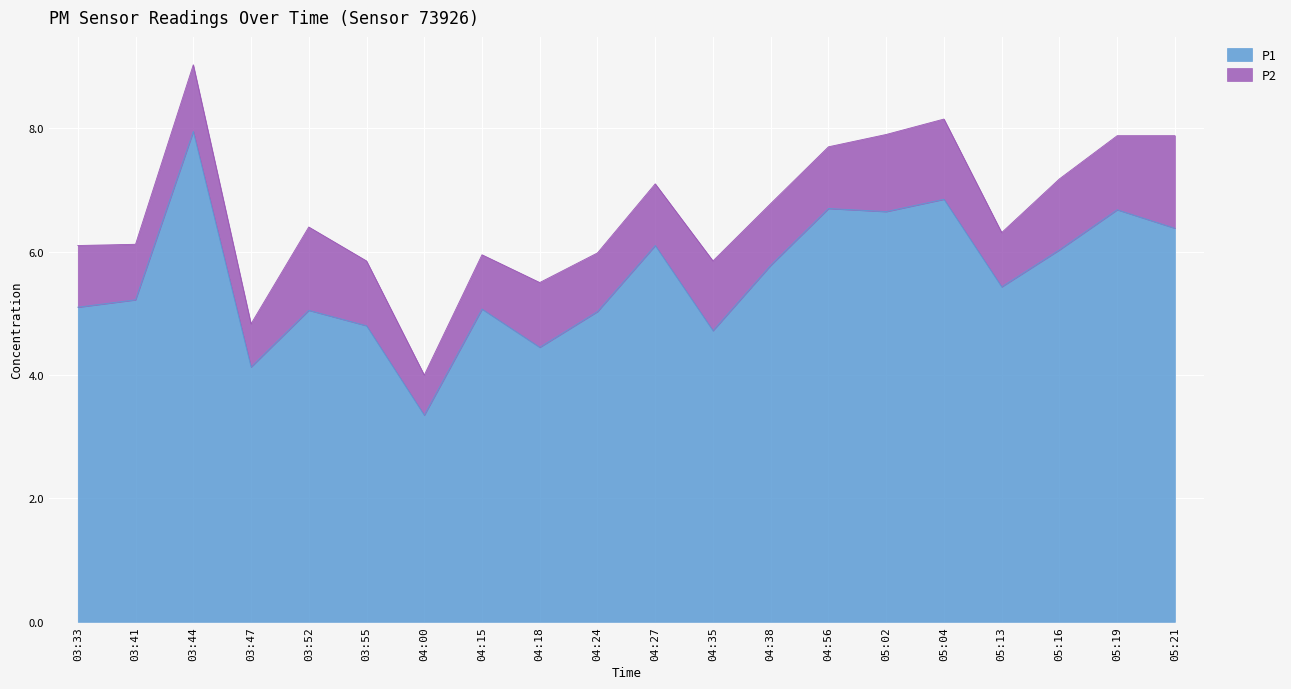

What position from the left is 04:35?

12